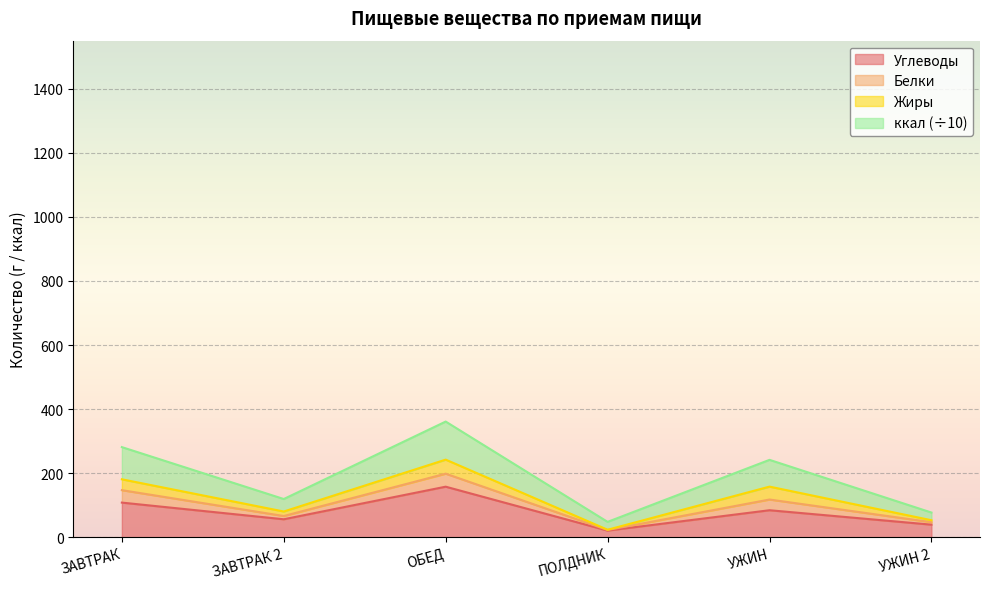

What is the highest value of the Углеводы series?

157.8